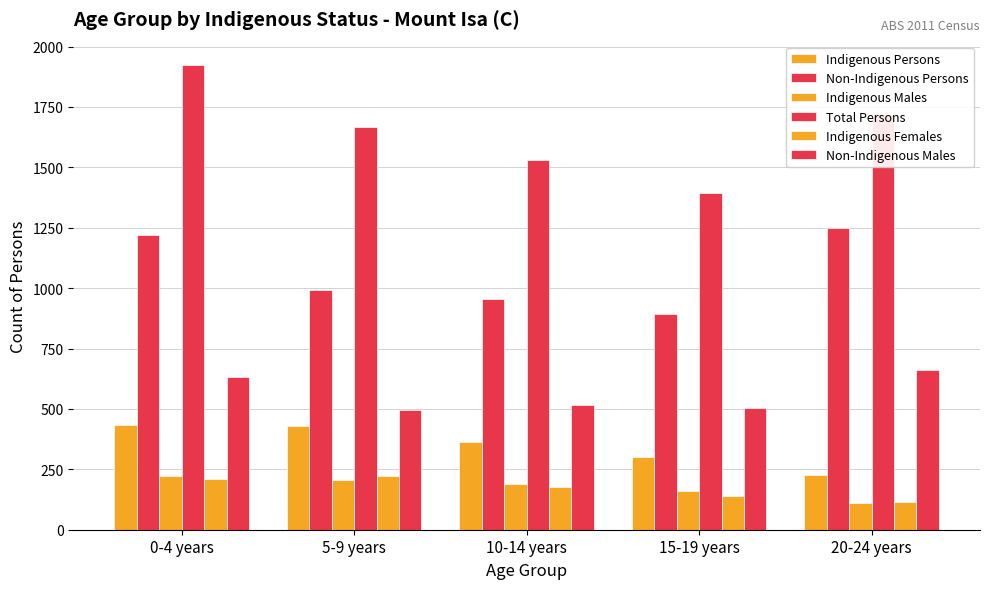

The value of Non-Indigenous Persons at 10-14 years is 262. True or false?

False